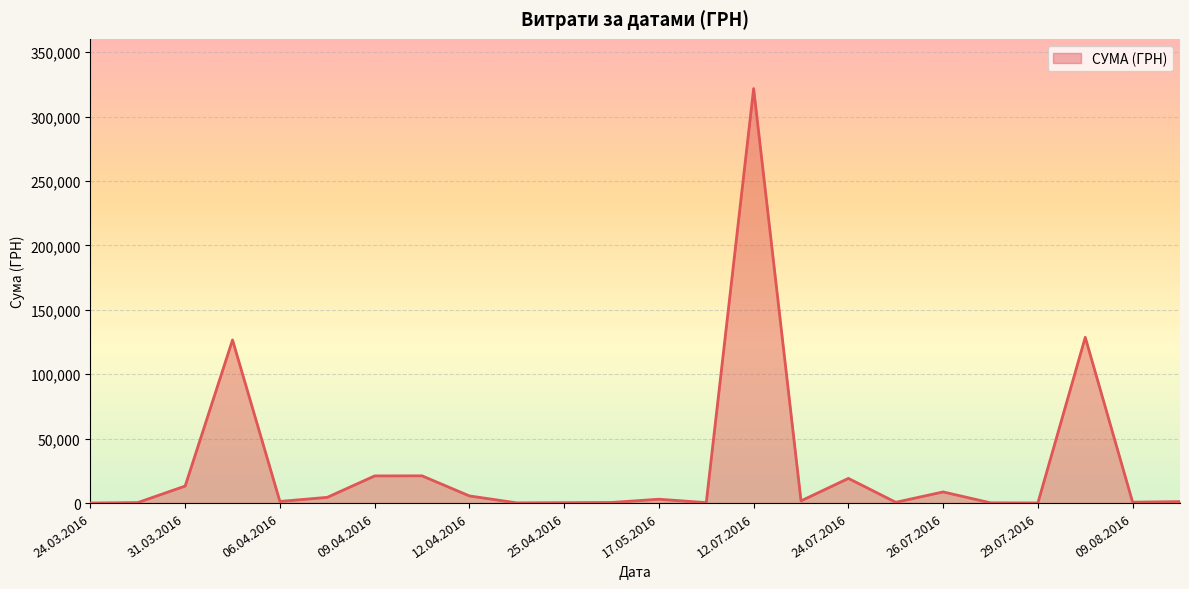

What is the greatest value displayed?

321784.3